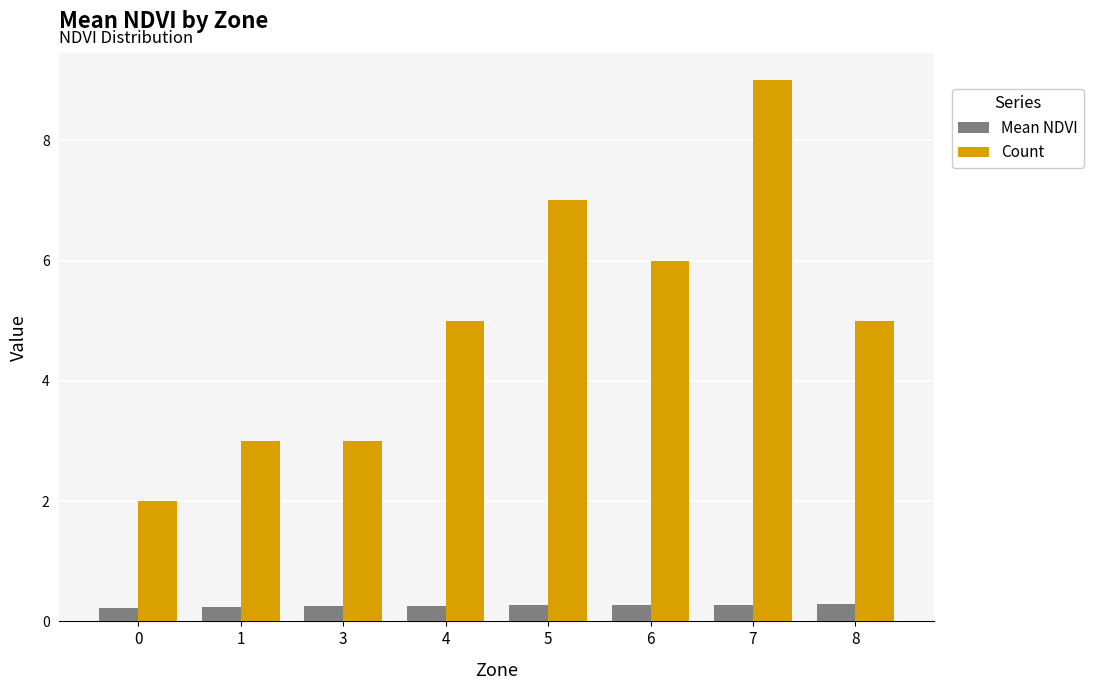

Count the number of data series in this chart.

2